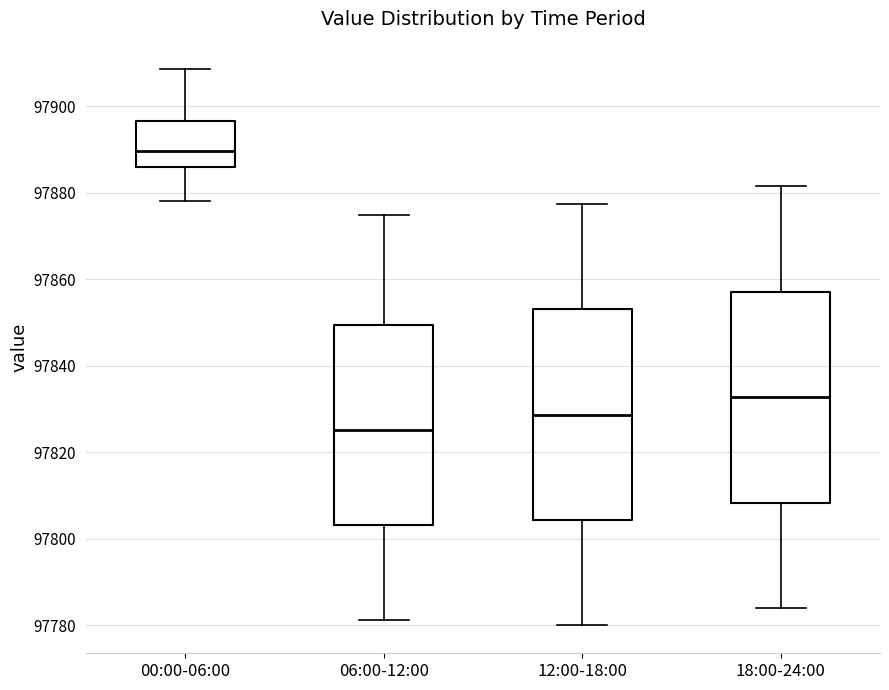

Which box's median line is the highest?

00:00-06:00